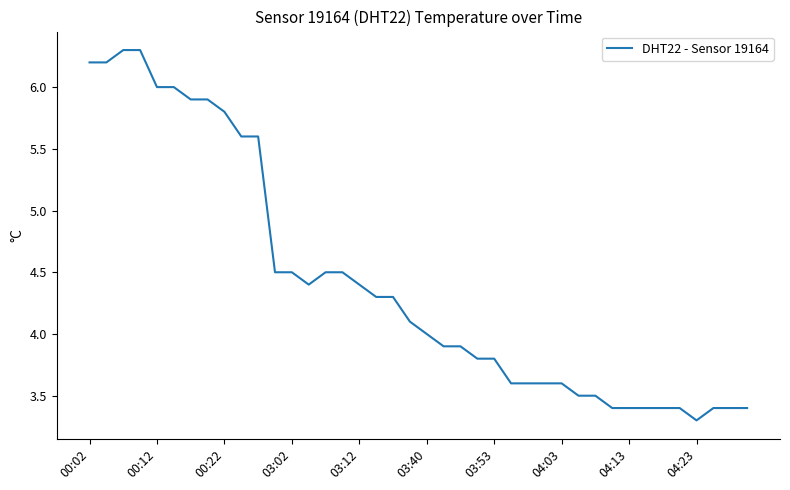

What is the smallest value displayed?

3.3